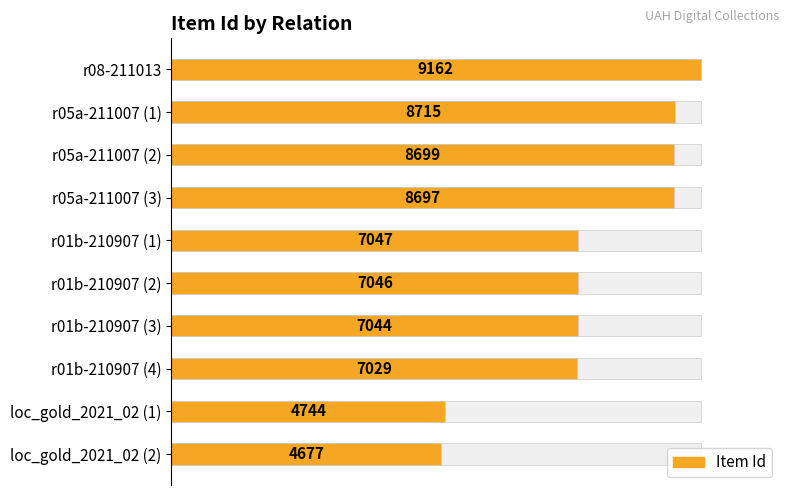

What is the value of the 6th bar from the left?

7046